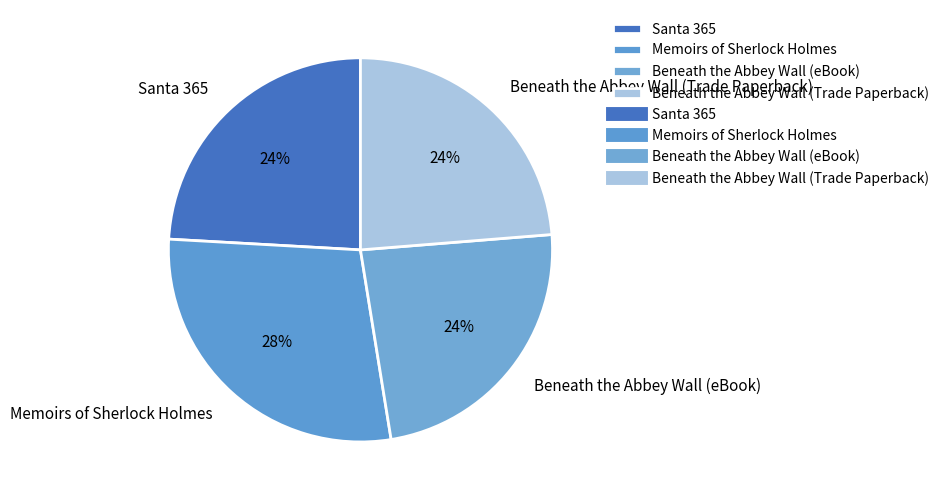

Is the sum of Santa 365 and Beneath the Abbey Wall (eBook) greater than half?

No